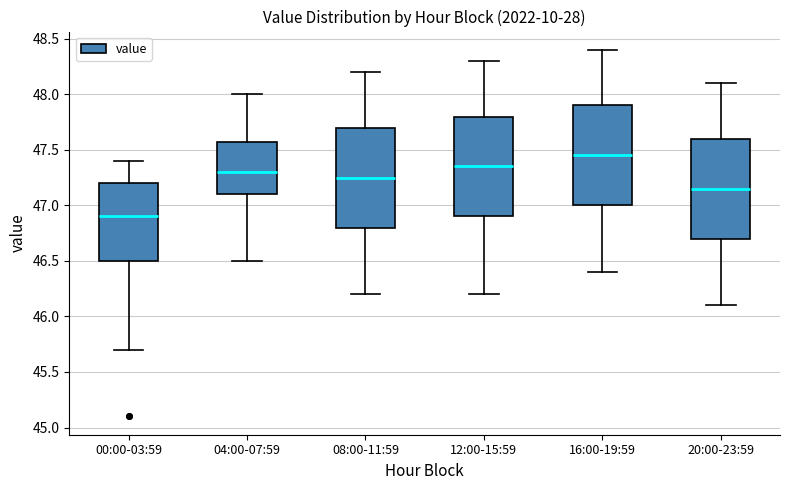

Reading left to right, transcribe this box plot: for each box, give where its median line is, the range the box spans, and where its two whiskers end, as read against the y-axis. The values are not printed on the chart, so give them approximately, as read against the axis.

00:00-03:59: median 46.90, box 46.50 to 47.20, whiskers 45.70 to 47.40
04:00-07:59: median 47.30, box 47.10 to 47.60, whiskers 46.50 to 48.00
08:00-11:59: median 47.25, box 46.80 to 47.70, whiskers 46.20 to 48.20
12:00-15:59: median 47.35, box 46.90 to 47.80, whiskers 46.20 to 48.30
16:00-19:59: median 47.45, box 47.00 to 47.90, whiskers 46.40 to 48.40
20:00-23:59: median 47.15, box 46.70 to 47.60, whiskers 46.10 to 48.10